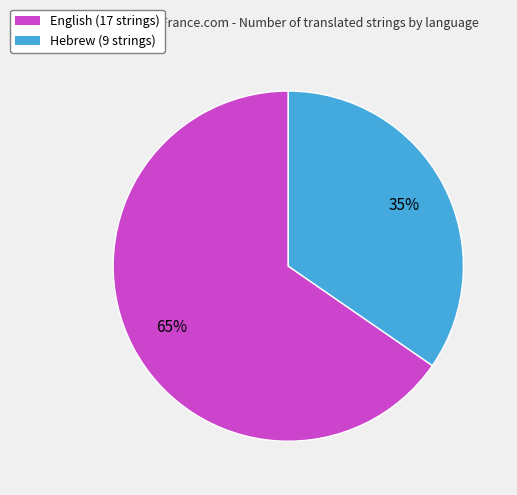

How many segments does this pie chart have?

2